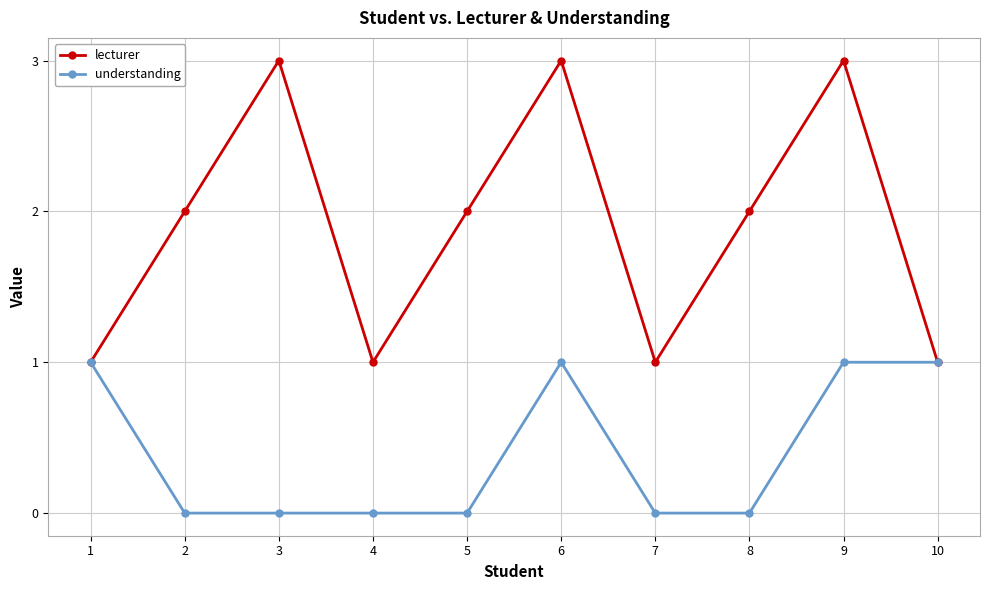

Reading right to left, what are all the values shown in this chart?

lecturer: 1	3	2	1	3	2	1	3	2	1
understanding: 1	1	0	0	1	0	0	0	0	1